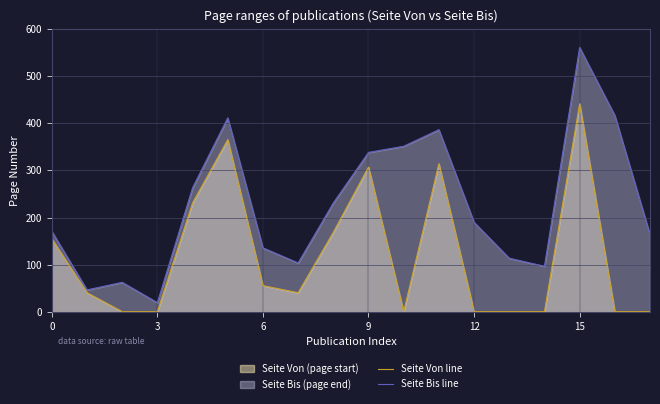

Between 7 and 9, which is larger?

9